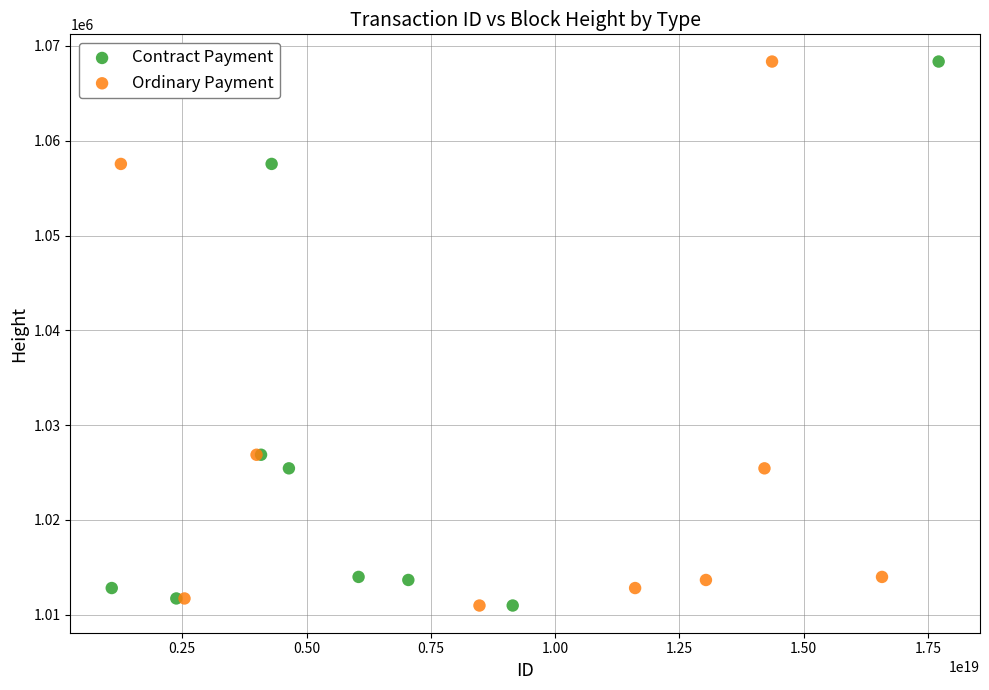

What are all the series names shown in the legend?

Contract Payment, Ordinary Payment